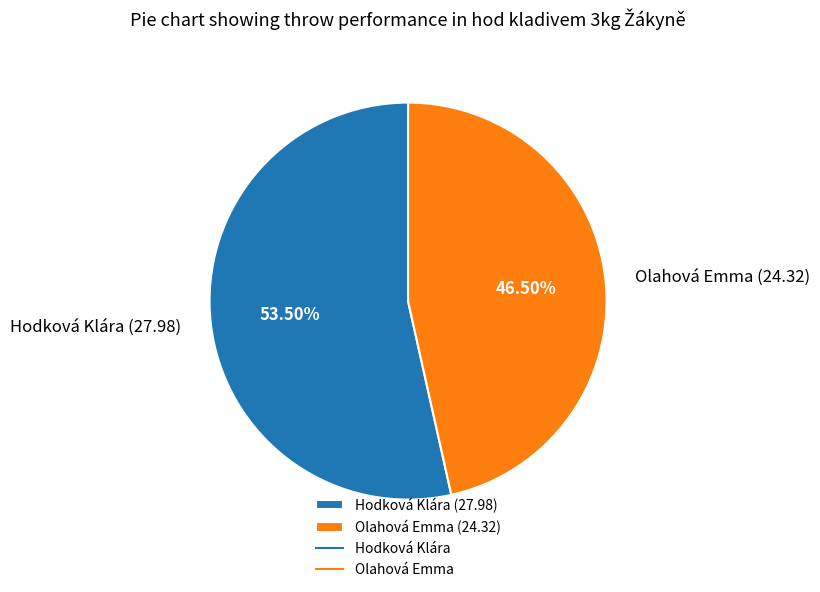

How many slices are in this pie chart?

2